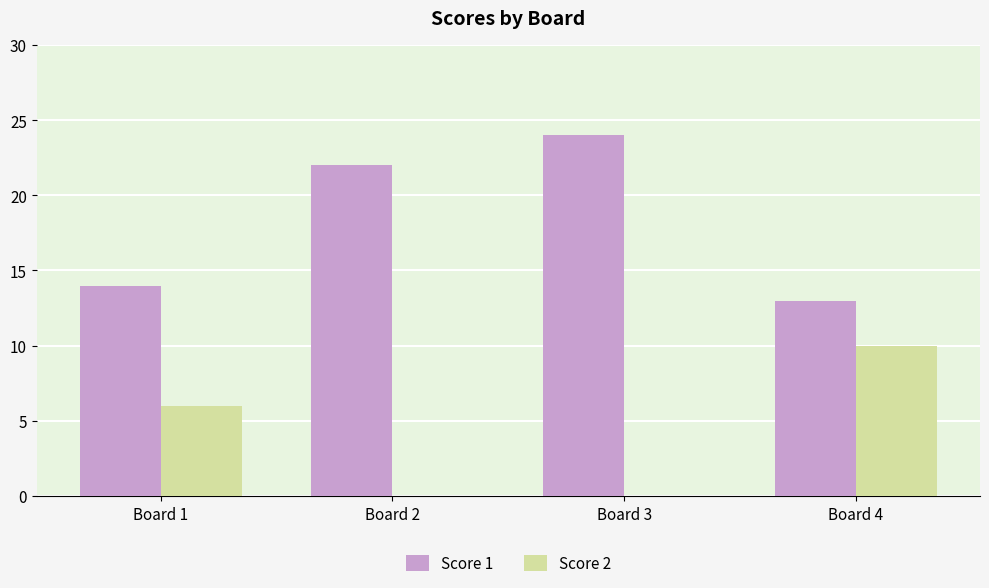

What is the total value across all series at Board 1?

20